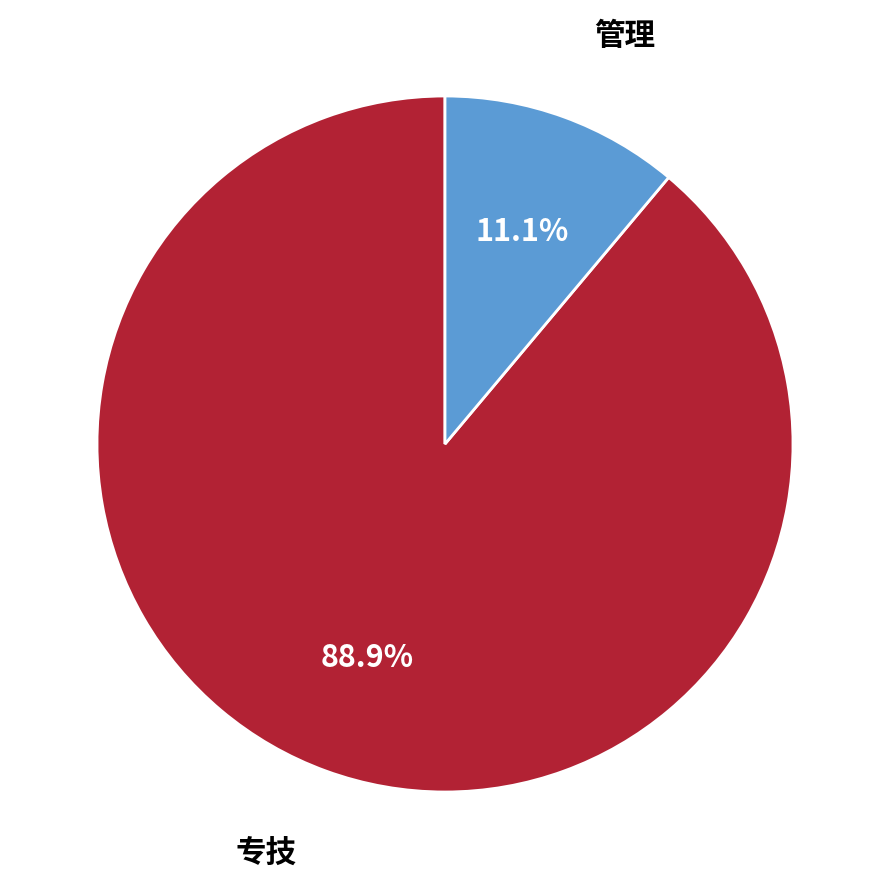

Does any single category account for the majority?

Yes